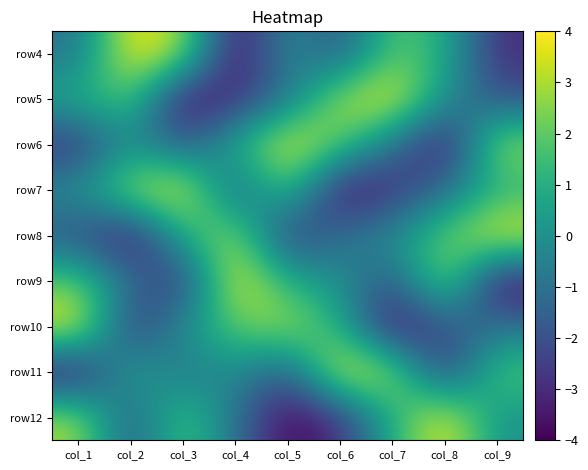

Which series changed the most between col_4 and col_9?

row9